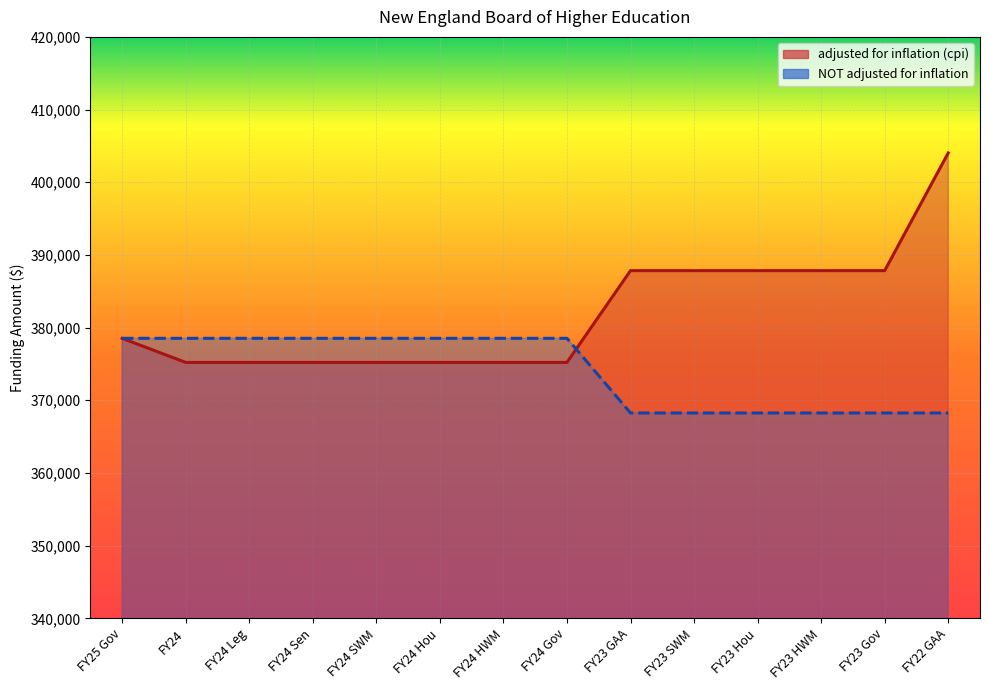

What is the difference between the highest and lowest values at FY24?

3317